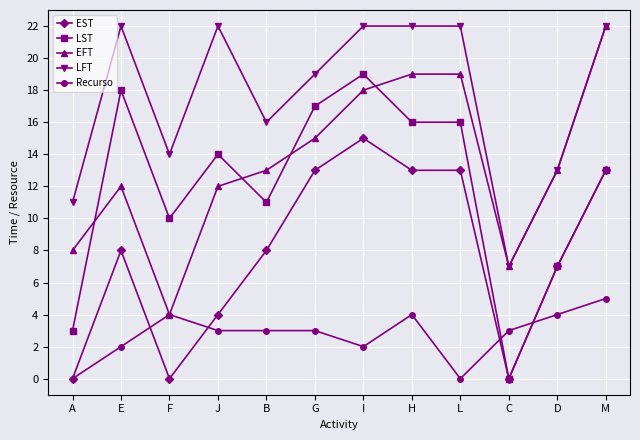

At which category does LFT reach its first local peak?

E